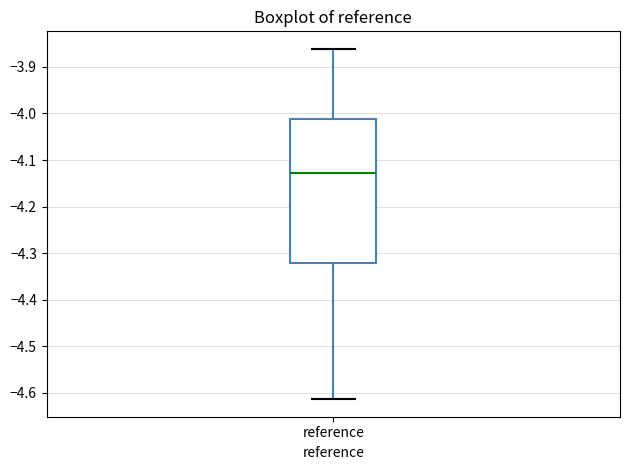

Transcribe this box plot: give where the median line is, the range the box spans, and where the two whiskers end, as read against the y-axis. The values are not printed on the chart, so give them approximately, as read against the axis.

median -4.13, box -4.32 to -4.01, whiskers -4.61 to -3.86